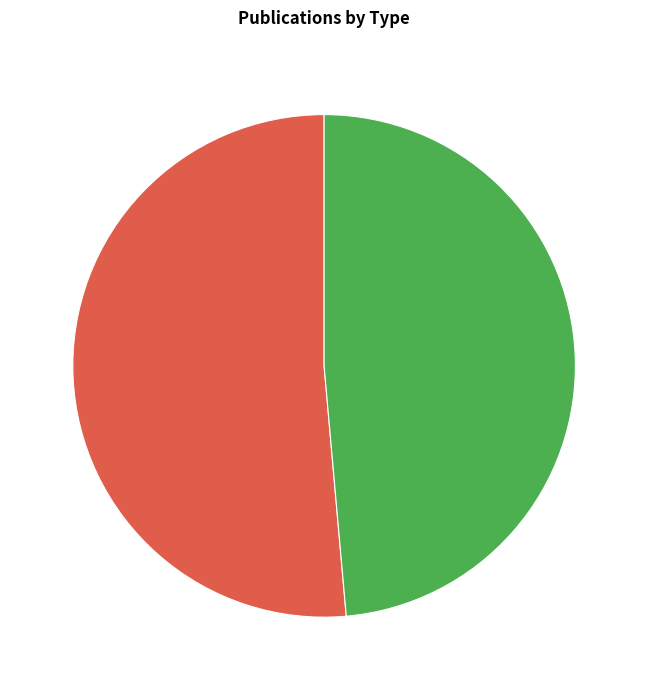

Is there a majority slice in this chart?

Yes